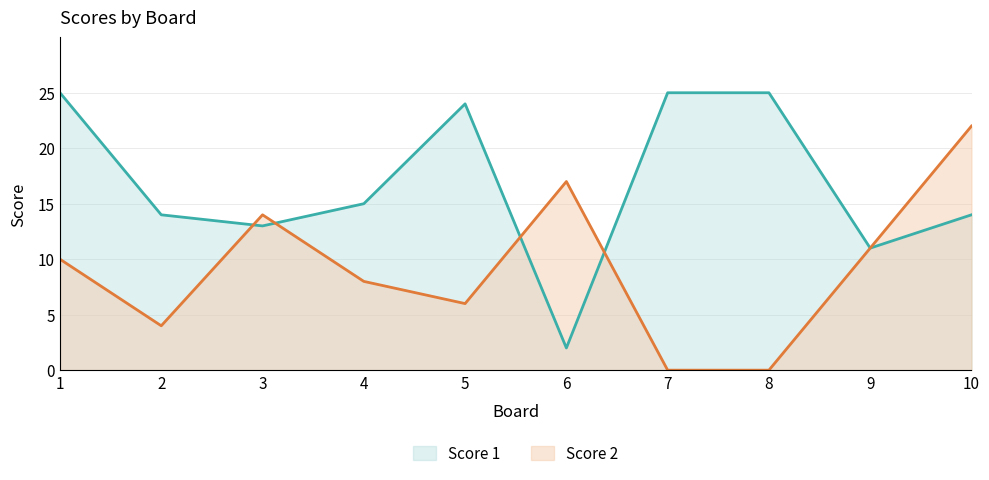

What is the sum of the Score 2 values at 2 and 7?

4